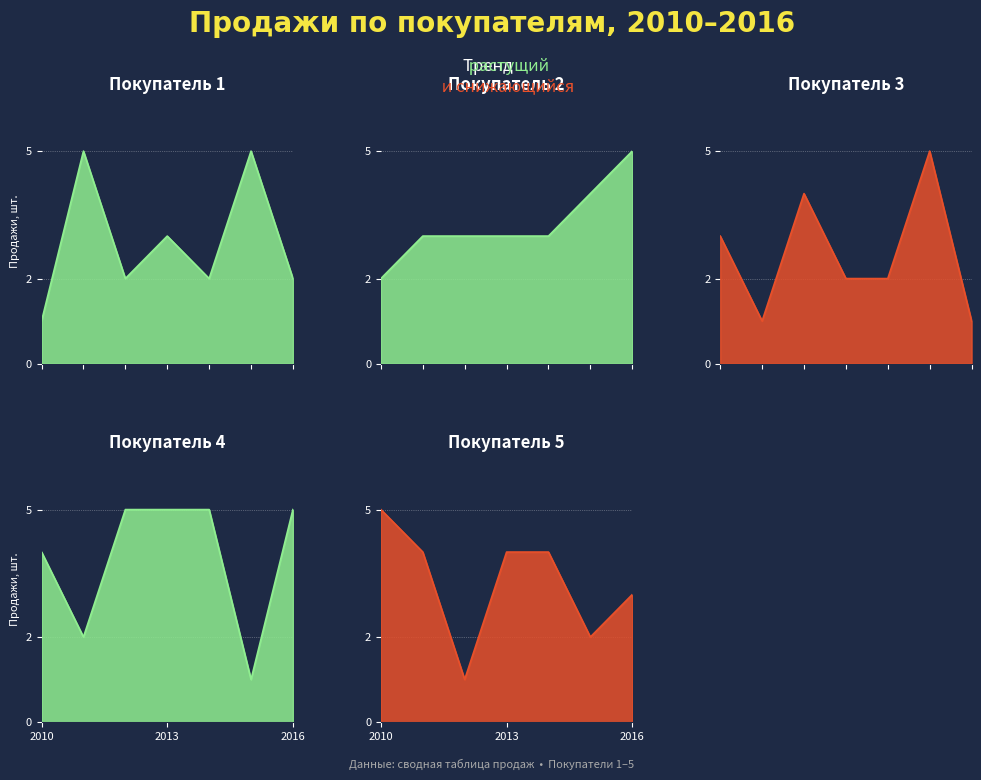

Which series has the largest total across all categories?

Покупатель 4